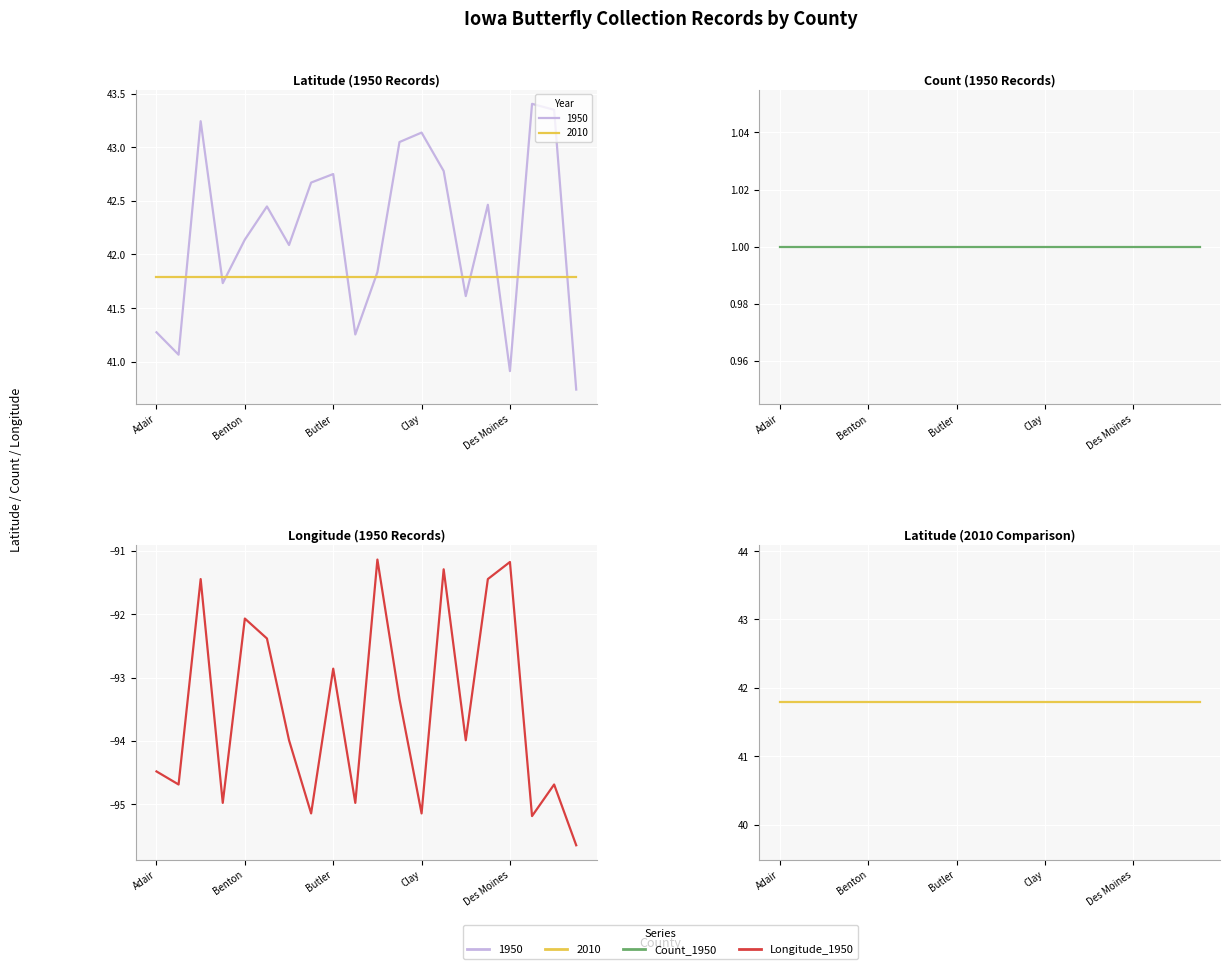

True or false: Count_1950 has a value of 0.2 at 5.

False